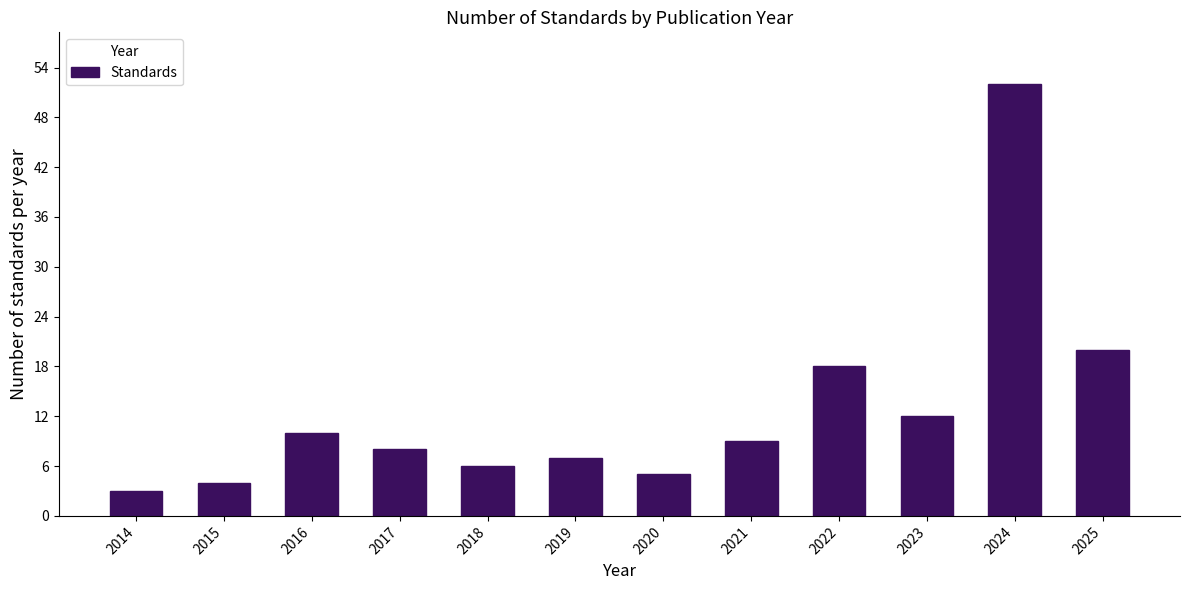

Reading left to right, what are all the values shown in this chart?

3	4	10	8	6	7	5	9	18	12	52	20